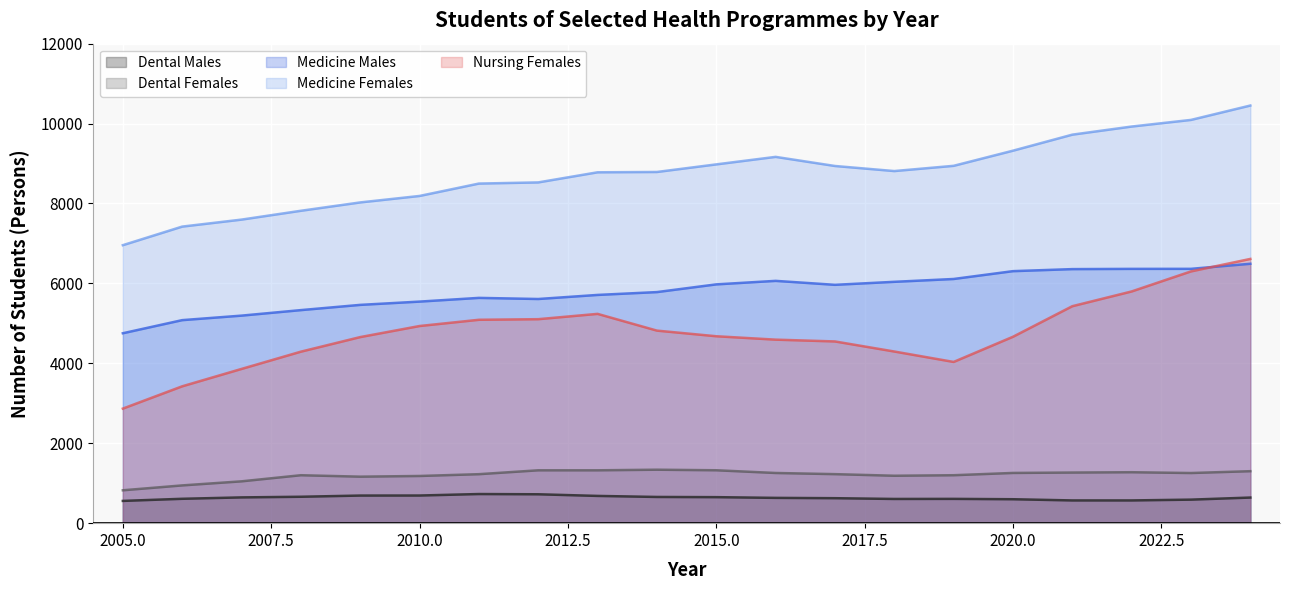

What is the lowest value of the Dental Males series?

557